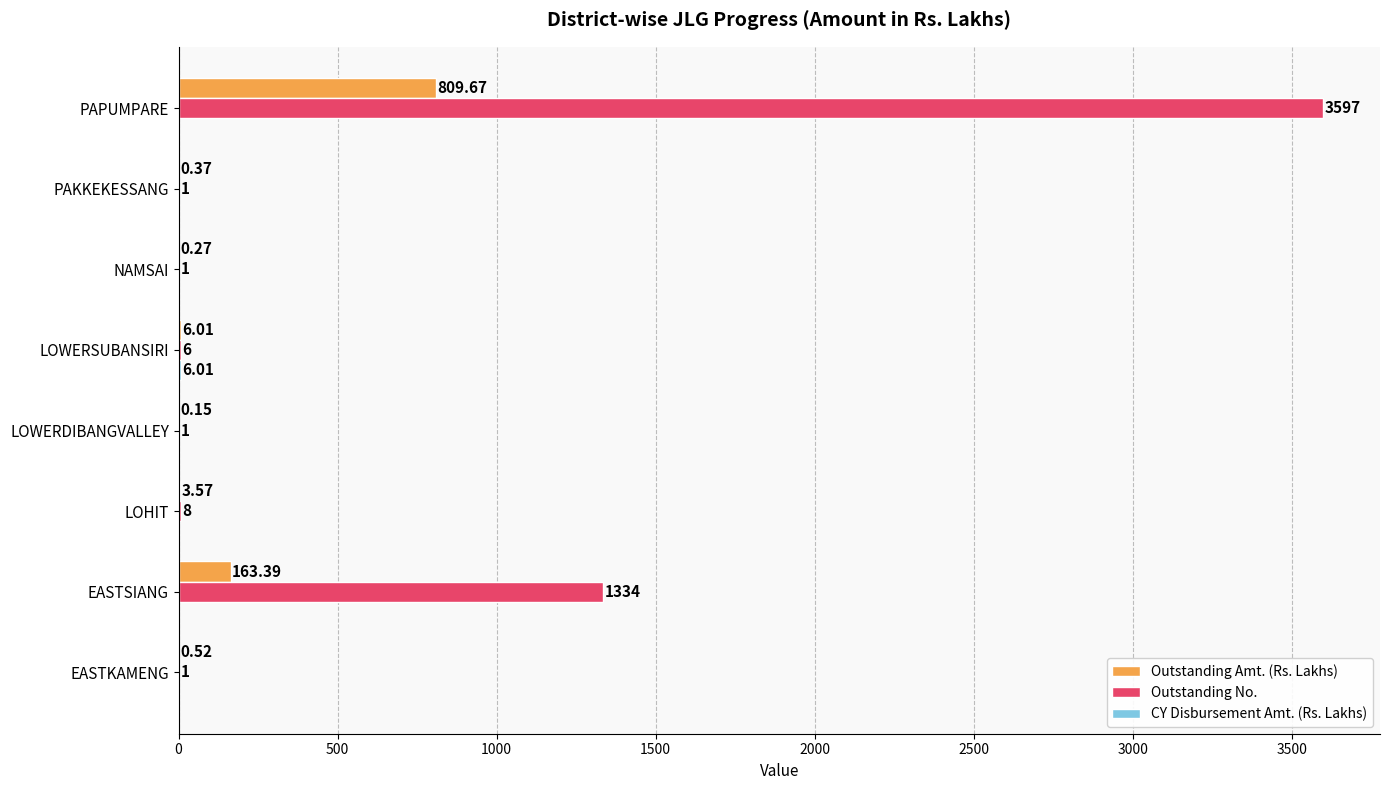

Which series changed the most between LOWERDIBANGVALLEY and NAMSAI?

Outstanding Amt. (Rs. Lakhs)